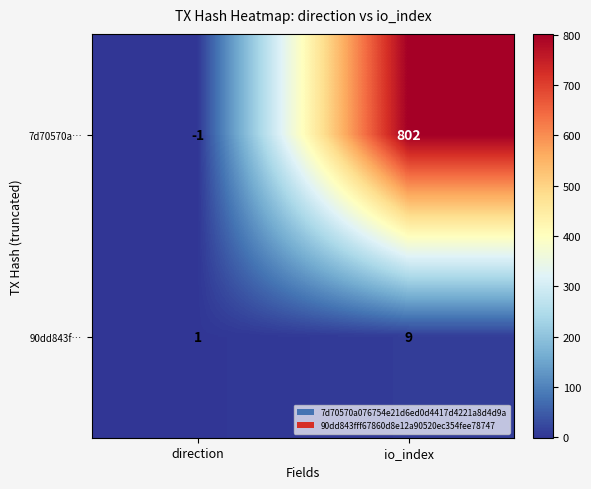

What is the greatest value displayed?

802